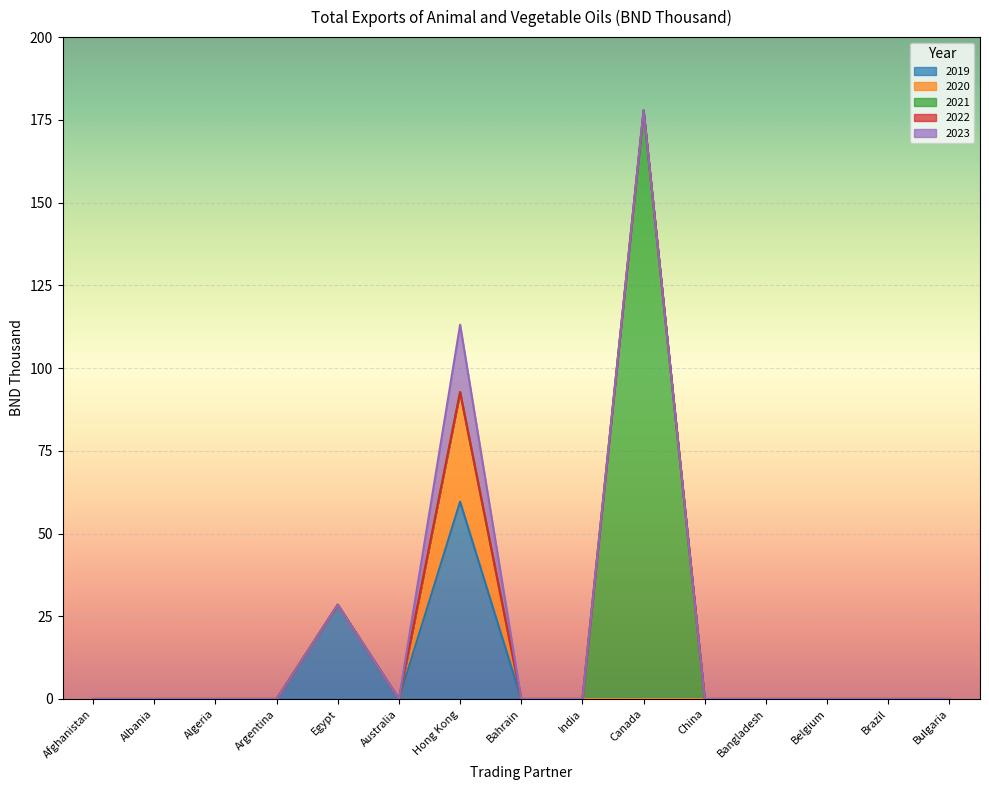

Which category has the highest value in the 2019 series?

Hong Kong